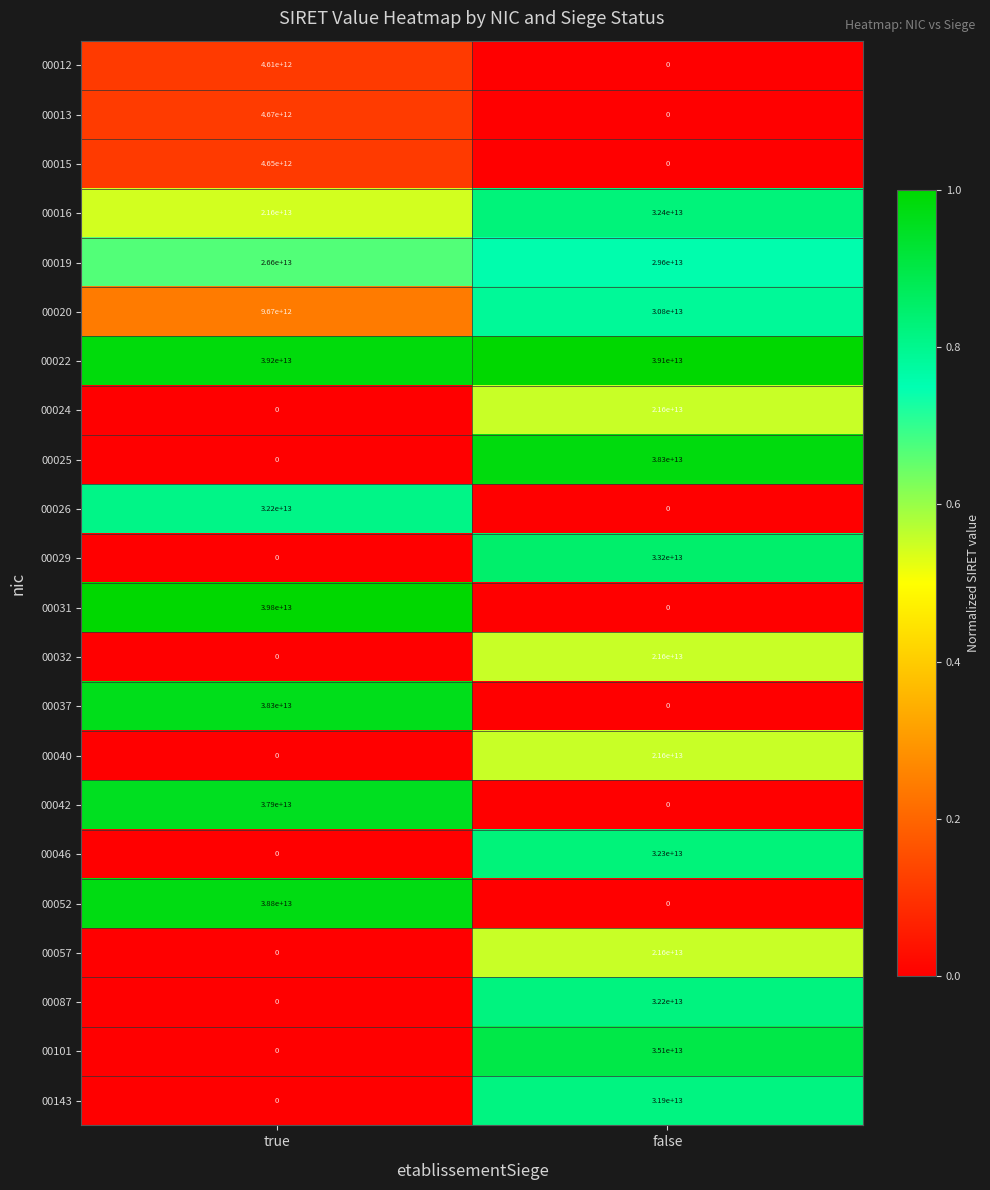

Is it true that 00016 equals 33727465121240 at true?

False